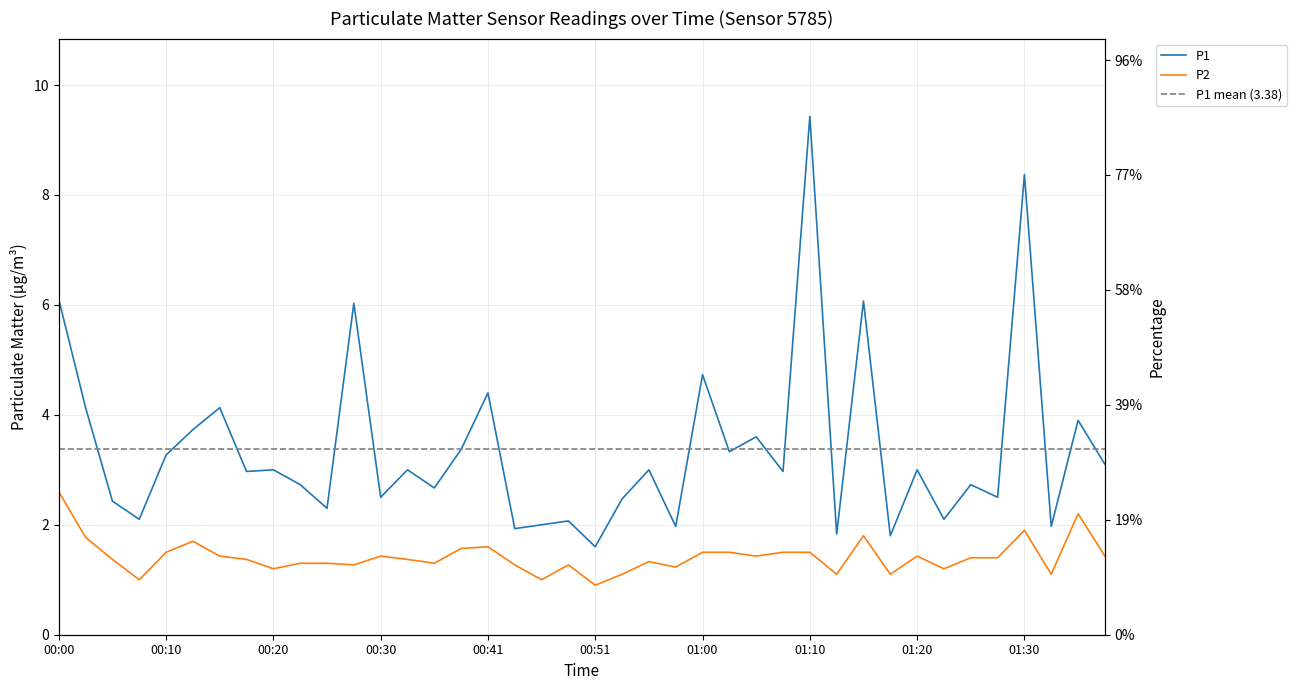

Reading right to left, what are all the values shown in this chart?

P1: 3.1	3.9	2.0	8.4	2.5	2.7	2.1	3.0	1.8	6.1	1.8	9.4	3.0	3.6	3.3	4.7	2.0	3.0	2.5	1.6	2.1	2.0	1.9	4.4	3.4	2.7	3.0	2.5	6.0	2.3	2.7	3.0	3.0	4.1	3.7	3.3	2.1	2.4	4.1	6.1
P2: 1.4	2.2	1.1	1.9	1.4	1.4	1.2	1.4	1.1	1.8	1.1	1.5	1.5	1.4	1.5	1.5	1.2	1.3	1.1	0.9	1.3	1.0	1.3	1.6	1.6	1.3	1.4	1.4	1.3	1.3	1.3	1.2	1.4	1.4	1.7	1.5	1.0	1.4	1.8	2.6